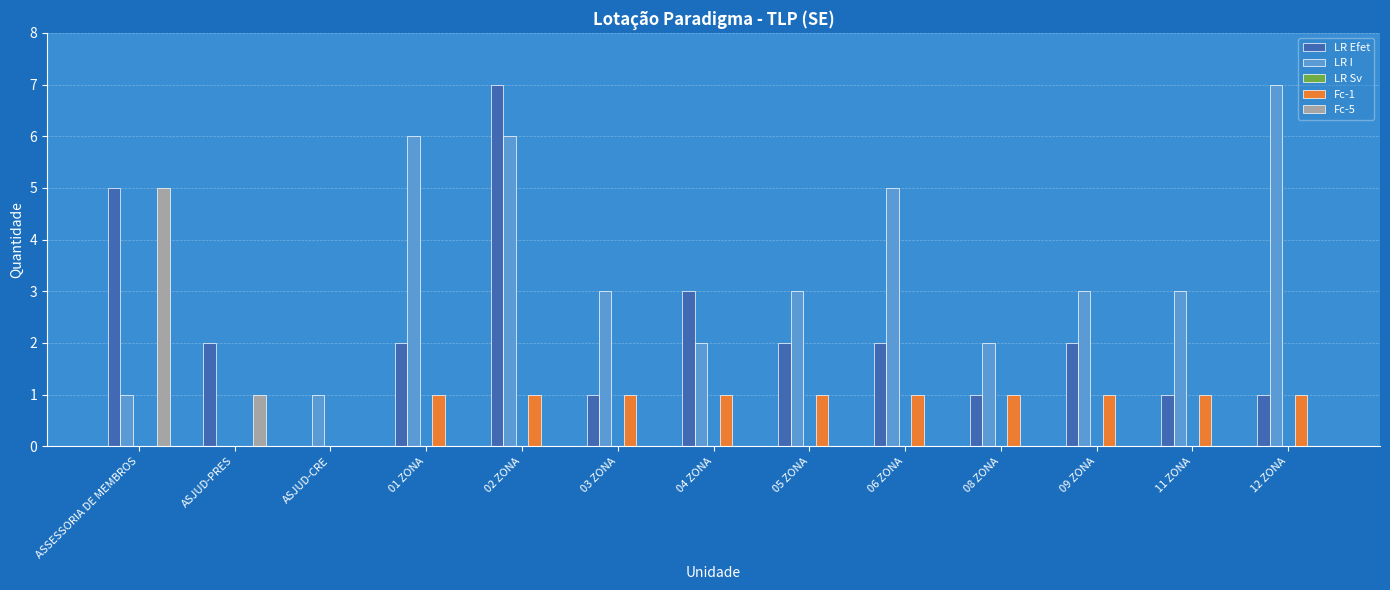

Between ASJUD-CRE and 04 ZONA, which series saw the biggest shift?

LR Efet